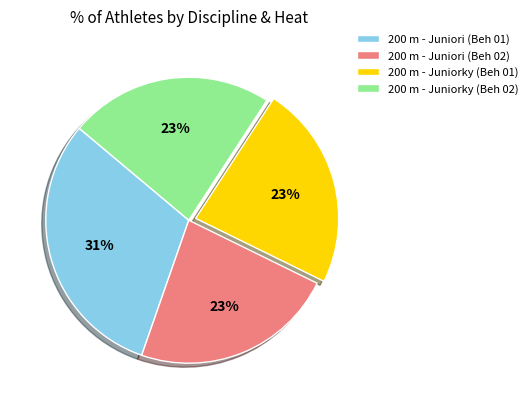

Which has a higher value, 200 m - Juniorky (Beh 01) or 200 m - Juniori (Beh 01)?

200 m - Juniori (Beh 01)